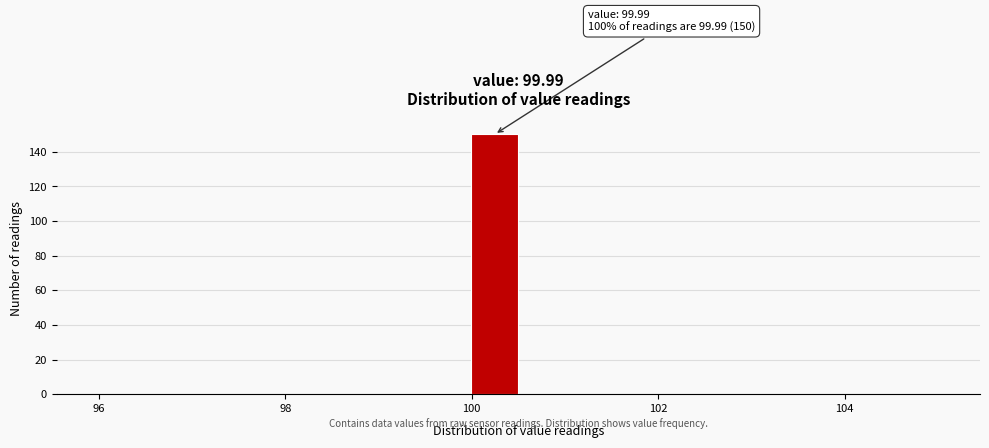

Around what value on the x-axis is the tallest bar? Give the approximate position of its centre, as read against the axis.

100.2